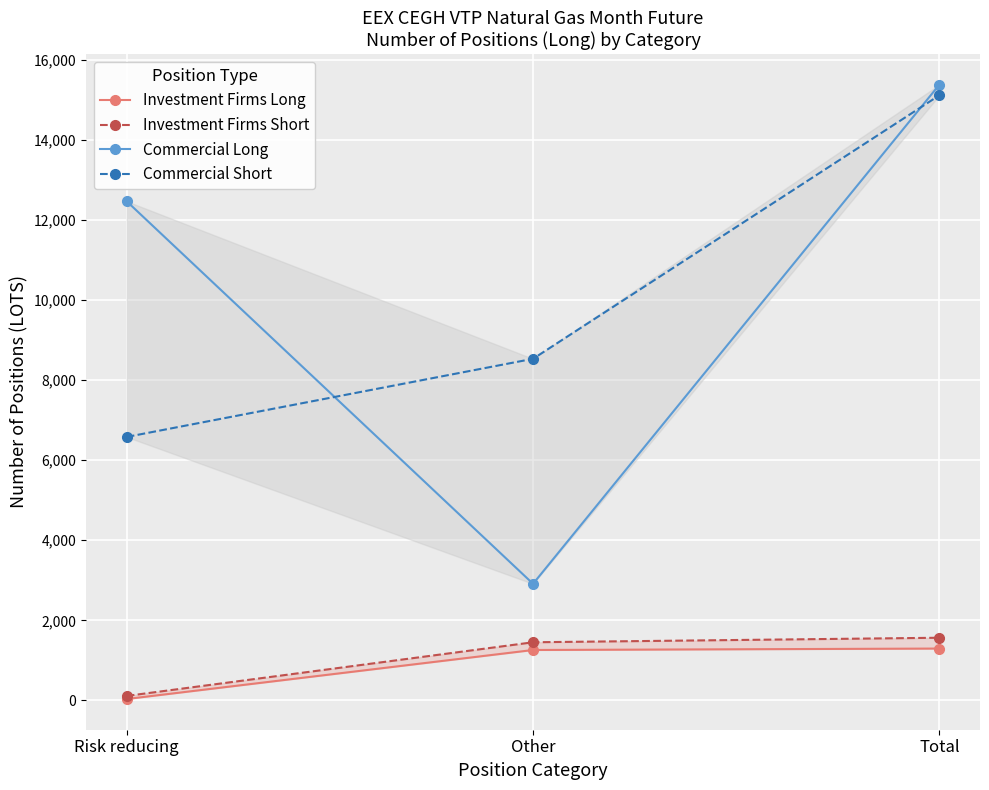

How many data points in Commercial Long are above 12465?

1